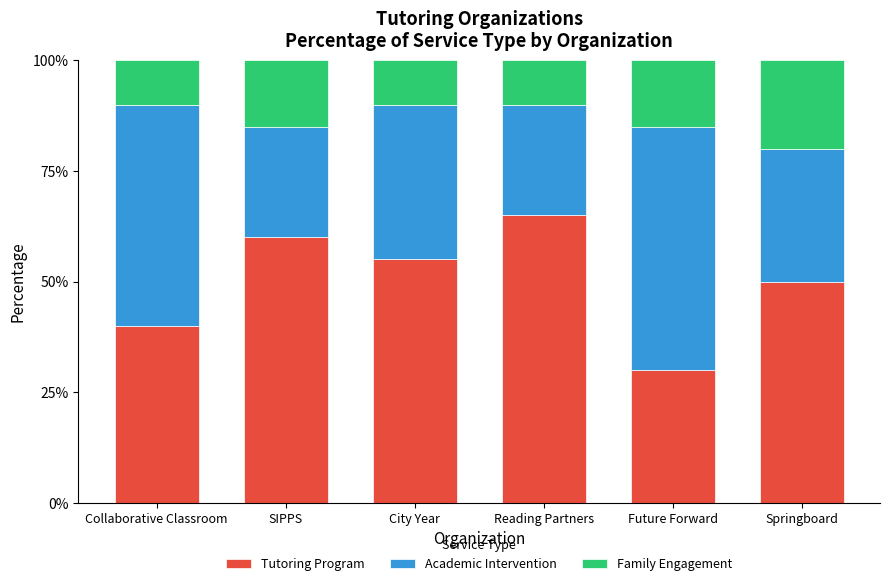

What is the total value across all series at City Year?

100